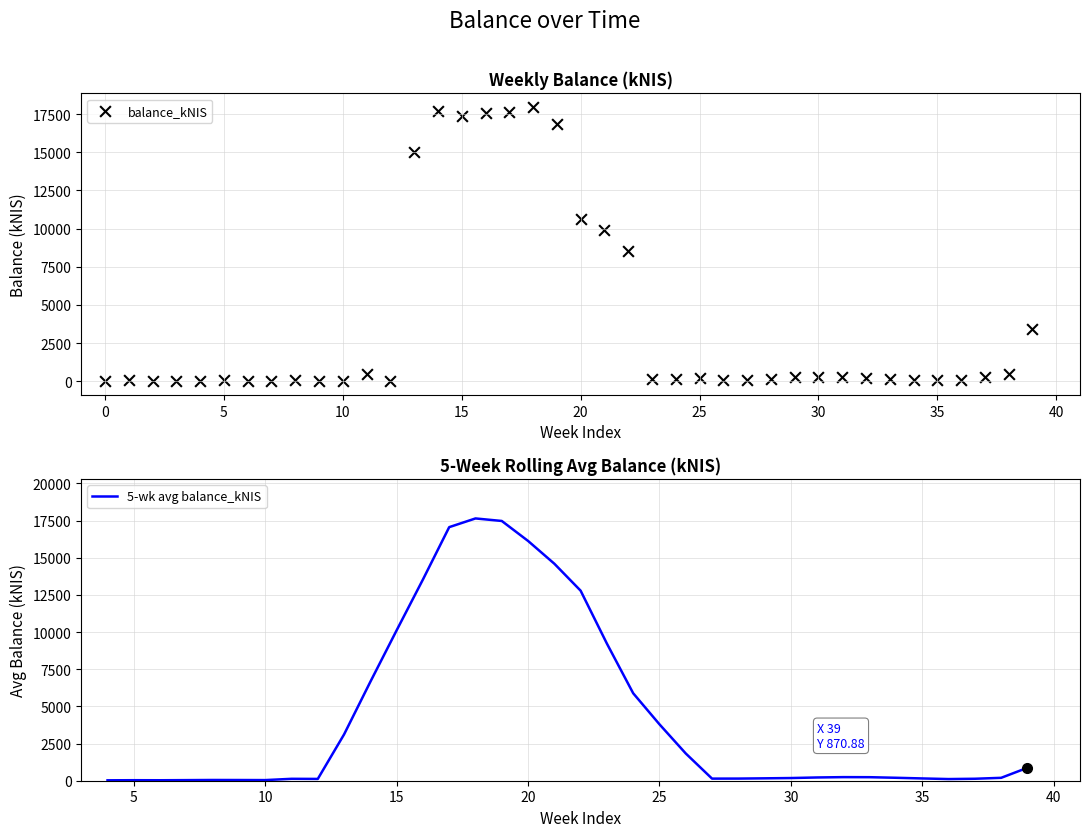

What is the change in value from 2018-04-17 to 2018-10-25?

+41.6